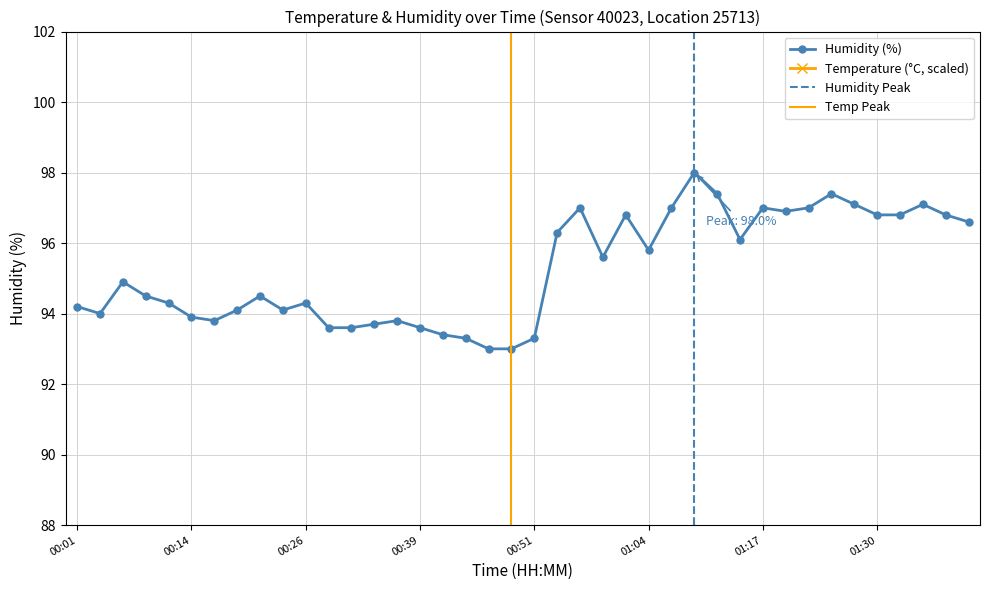

At which label is temperature closest to 7?

00:06